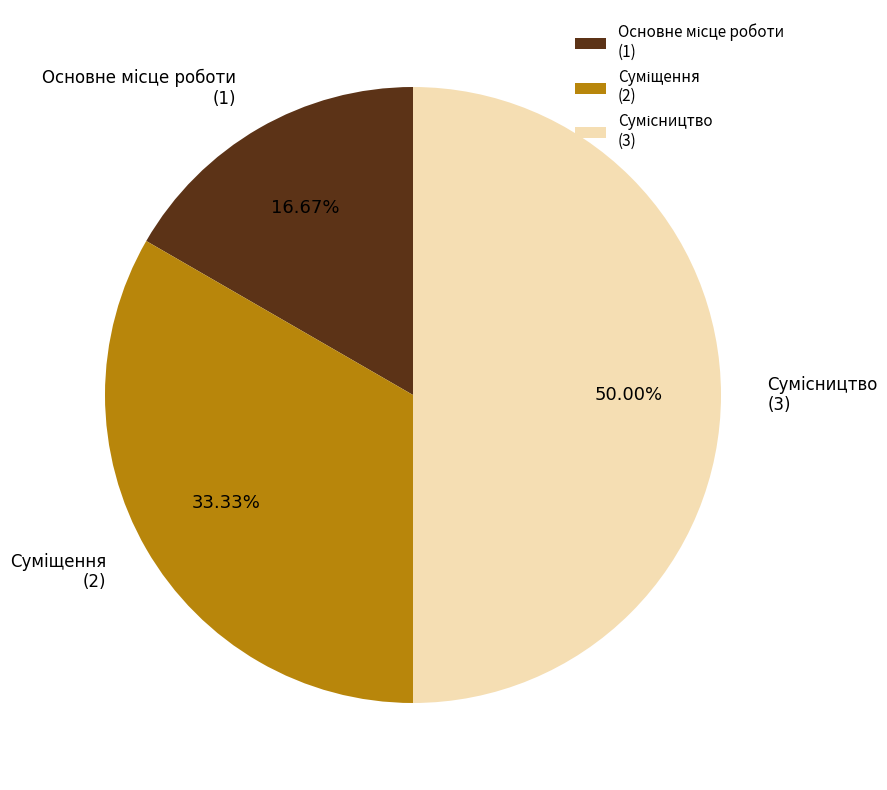

How many segments does this pie chart have?

3